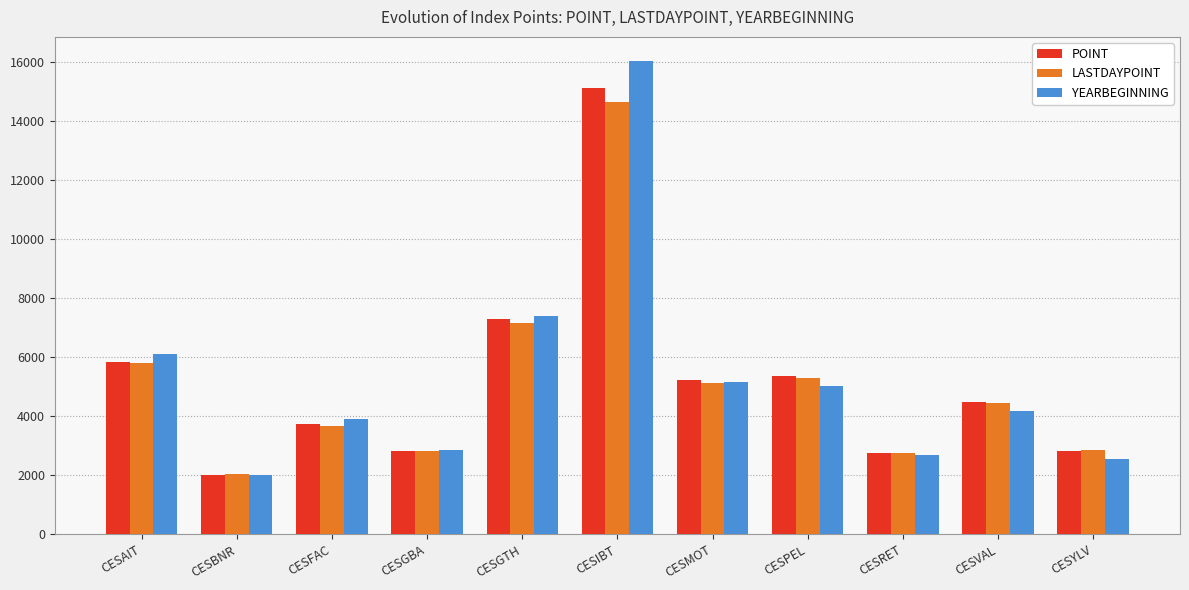

Which category has the highest value in the POINT series?

CESIBT